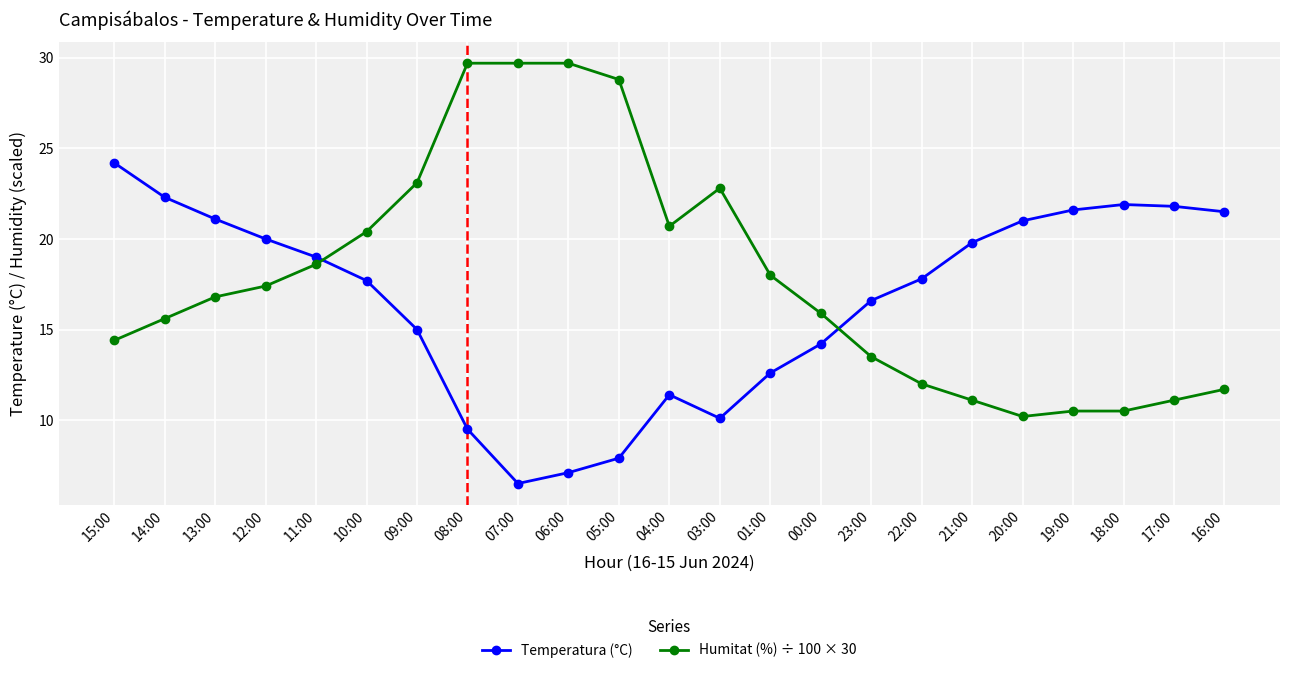

In Temperatura (°C), how many points are lower than both neighbors (excluding endpoints)?

2